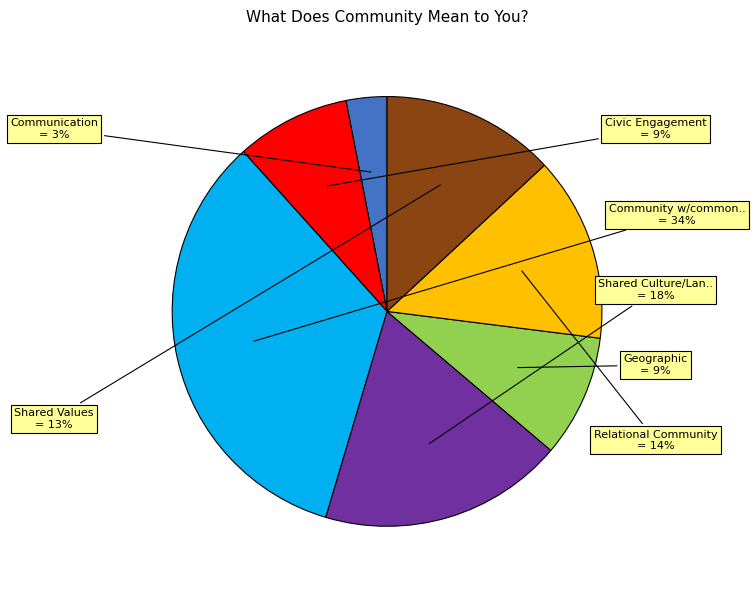

To the nearest percent, what is the difference between the largest and smallest slice percentages?

31%